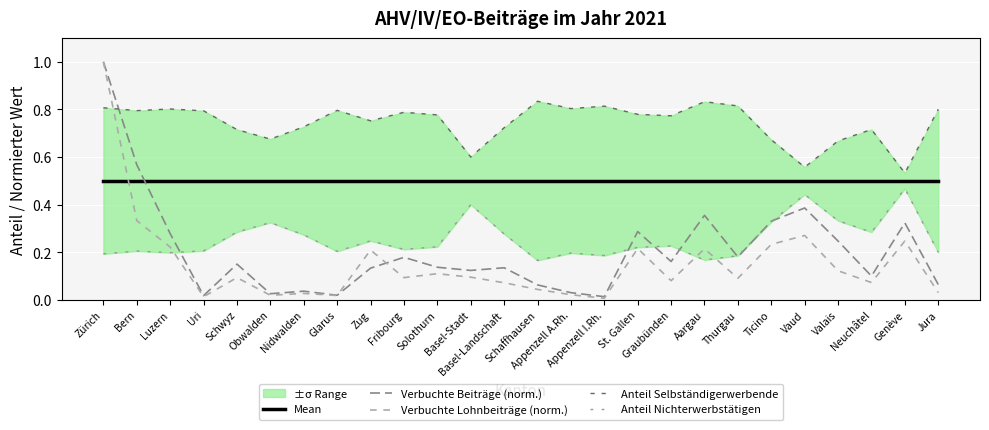

Reading left to right, transcribe all the data shown in this chart.

Mean: 0.5	0.5	0.5	0.5	0.5	0.5	0.5	0.5	0.5	0.5	0.5	0.5	0.5	0.5	0.5	0.5	0.5	0.5	0.5	0.5	0.5	0.5	0.5	0.5	0.5	0.5
Verbuchte Beiträge (norm.): 1.0	0.6	0.3	0.0	0.2	0.0	0.0	0.0	0.1	0.2	0.1	0.1	0.1	0.1	0.0	0.0	0.3	0.2	0.4	0.2	0.3	0.4	0.2	0.1	0.3	0.1
Verbuchte Lohnbeiträge (norm.): 1.0	0.3	0.2	0.0	0.1	0.0	0.0	0.0	0.2	0.1	0.1	0.1	0.1	0.0	0.0	0.0	0.2	0.1	0.2	0.1	0.2	0.3	0.1	0.1	0.2	0.0
Anteil Selbständigerwerbende: 0.8	0.8	0.8	0.8	0.7	0.7	0.7	0.8	0.8	0.8	0.8	0.6	0.7	0.8	0.8	0.8	0.8	0.8	0.8	0.8	0.7	0.6	0.7	0.7	0.5	0.8
Anteil Nichterwerbstätigen: 0.2	0.2	0.2	0.2	0.3	0.3	0.3	0.2	0.2	0.2	0.2	0.4	0.3	0.2	0.2	0.2	0.2	0.2	0.2	0.2	0.3	0.4	0.3	0.3	0.5	0.2